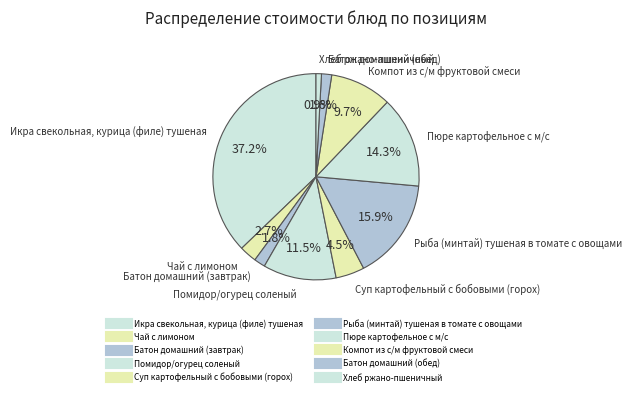

The Суп картофельный с бобовыми (горох) slice represents 5% of the pie. True or false?

True